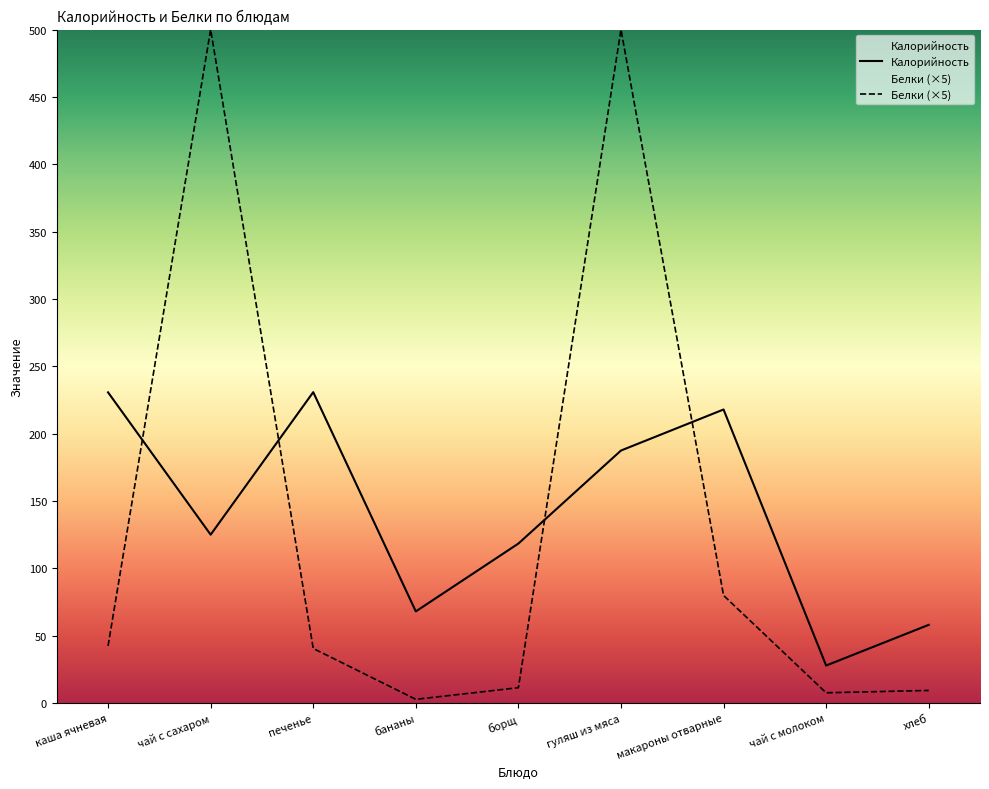

Between which two adjacent categories do Белки (×5) and Калорийность first intersect?

каша ячневая and чай с сахаром